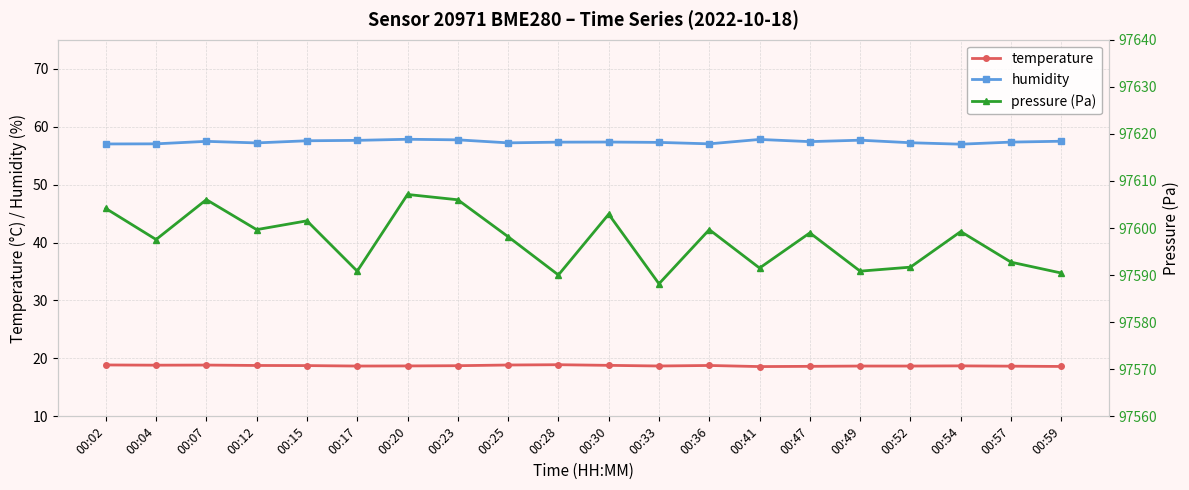

True or false: humidity and pressure (Pa) cross at least once.

False